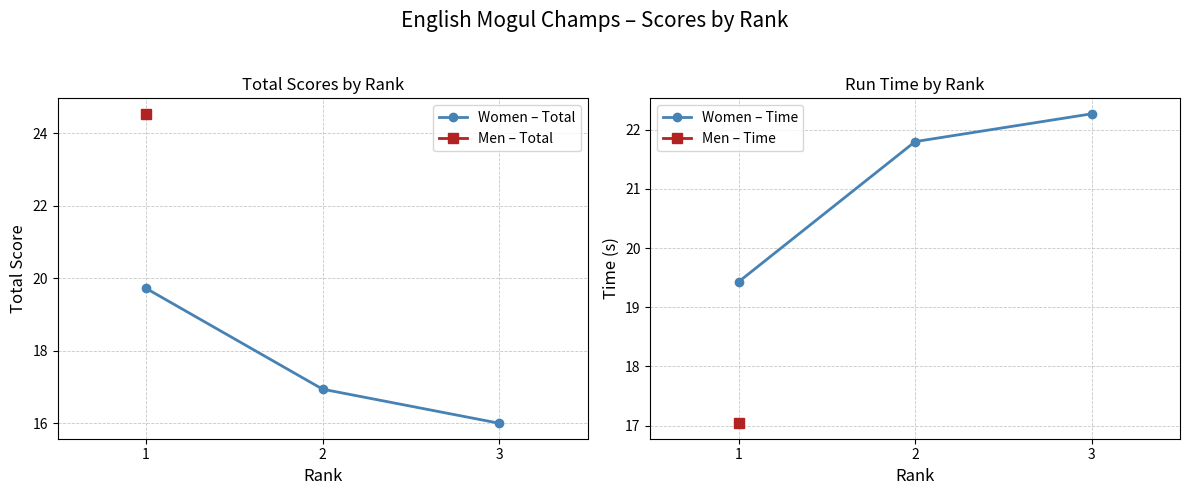

How many lines are shown in the chart?

2